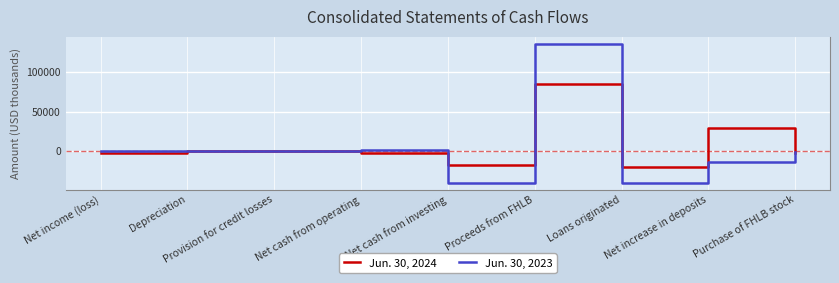

What is the maximum value shown in the chart?

135300